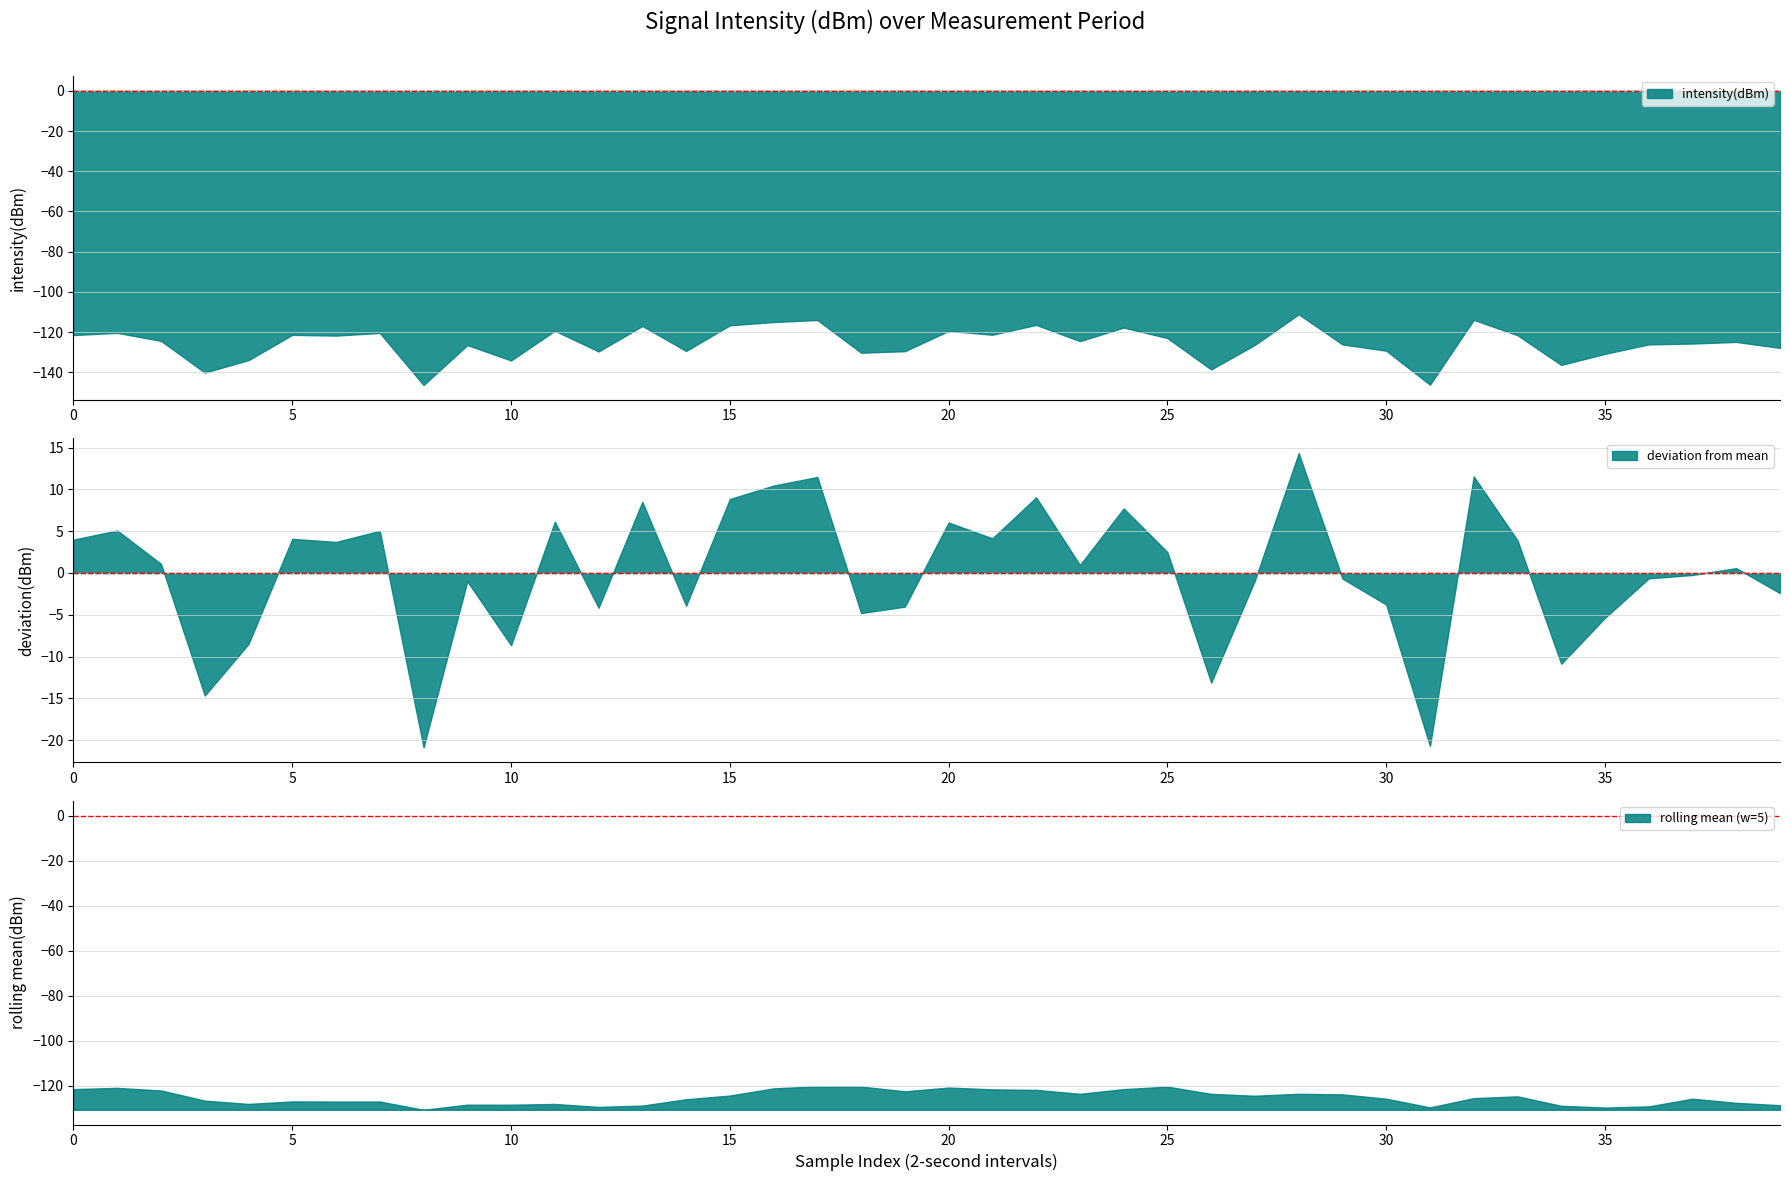

How many data points are above -124?

18